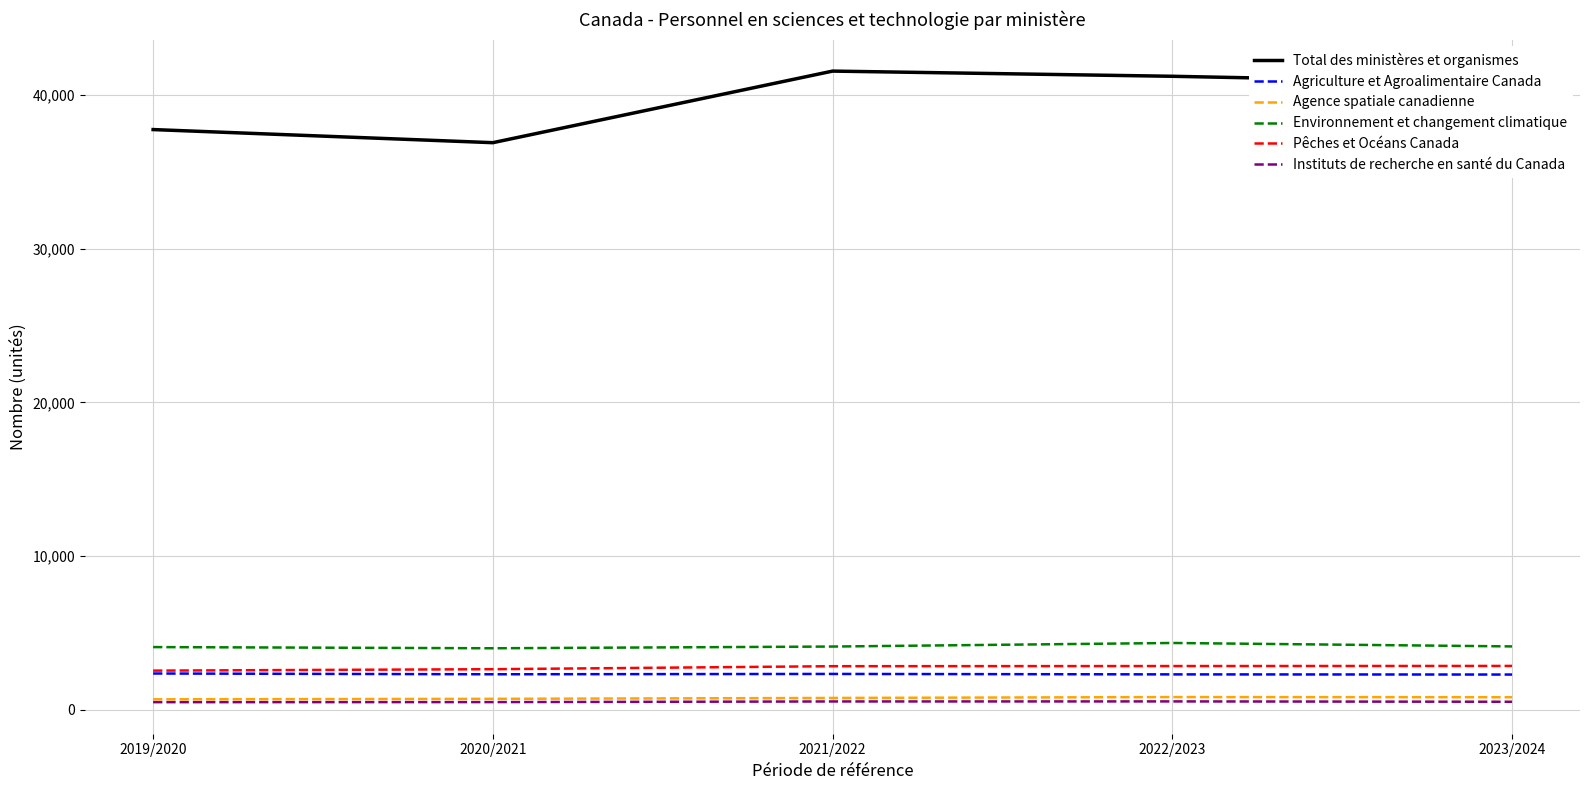

Between 2020/2021 and 2021/2022, which series saw the biggest shift?

Total des ministères et organismes